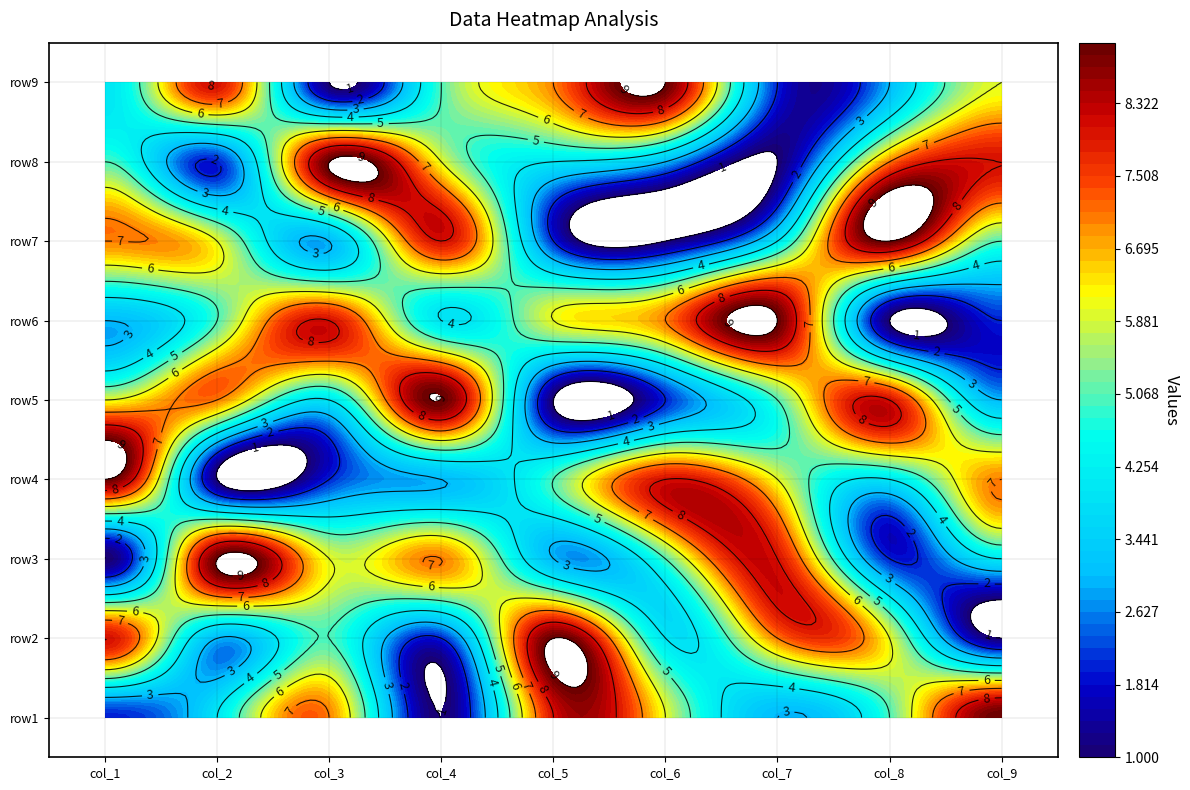

Is it true that row6 equals 3 at 5?

False